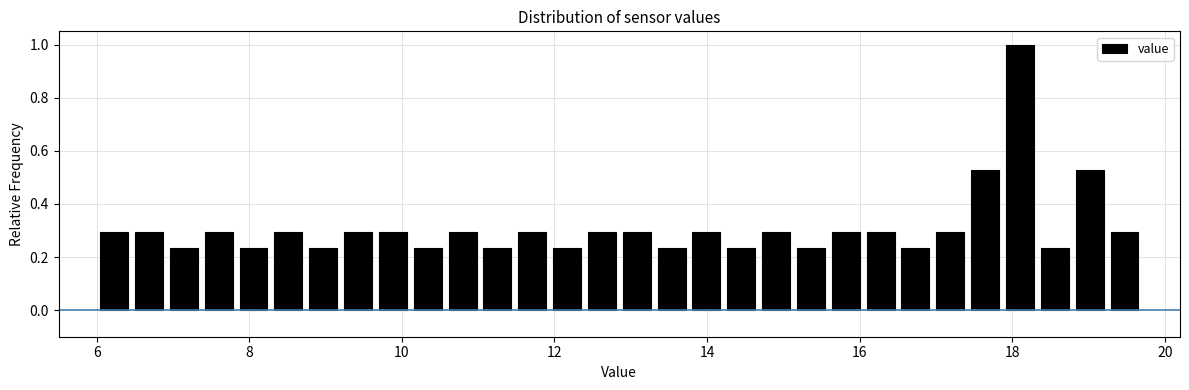

Read against the x-axis, roughly where is the centre of the tallest bar?

18.2